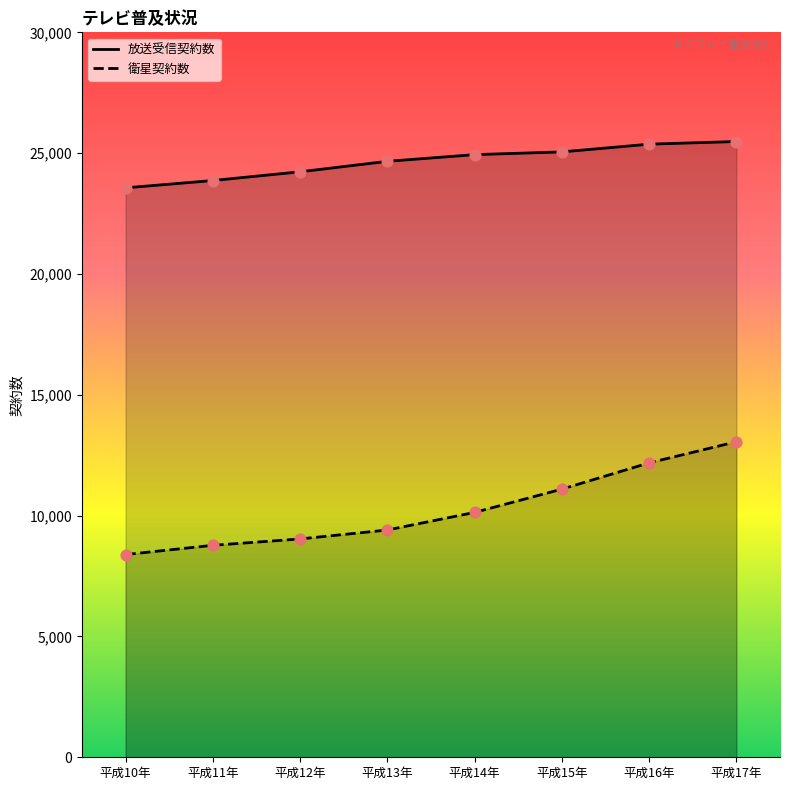

Which series has the widest spread of Y values?

衛星契約数